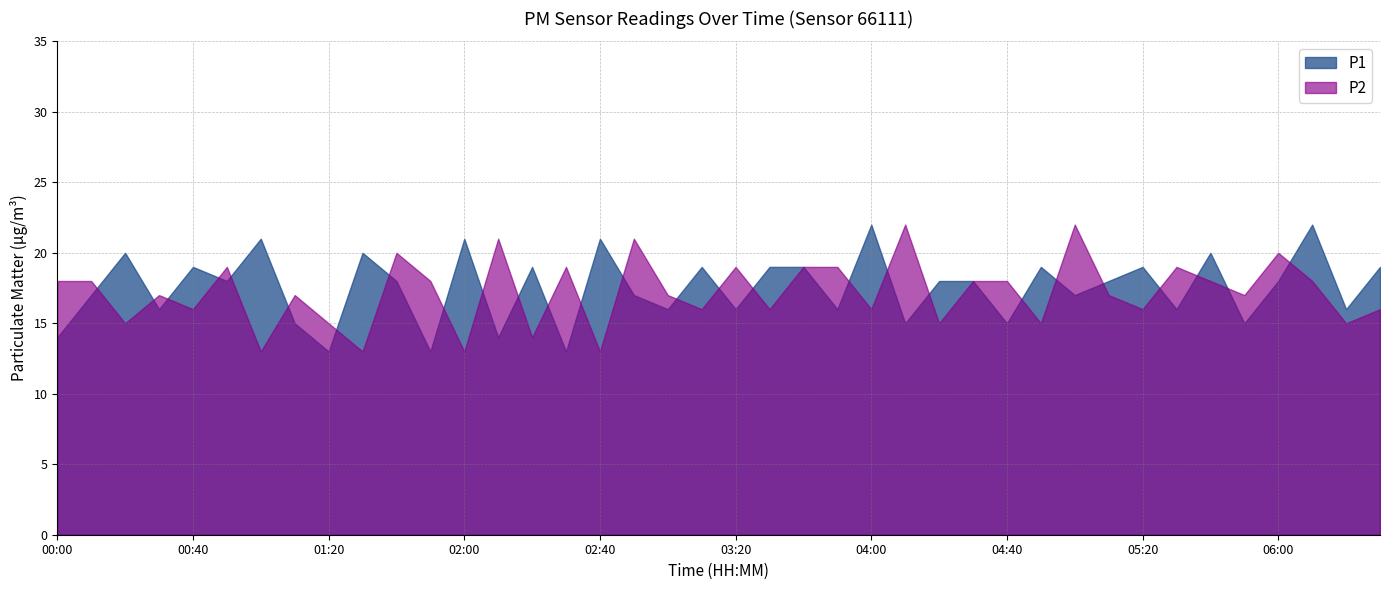

At which category does the chart reach its minimum across all series?

01:20